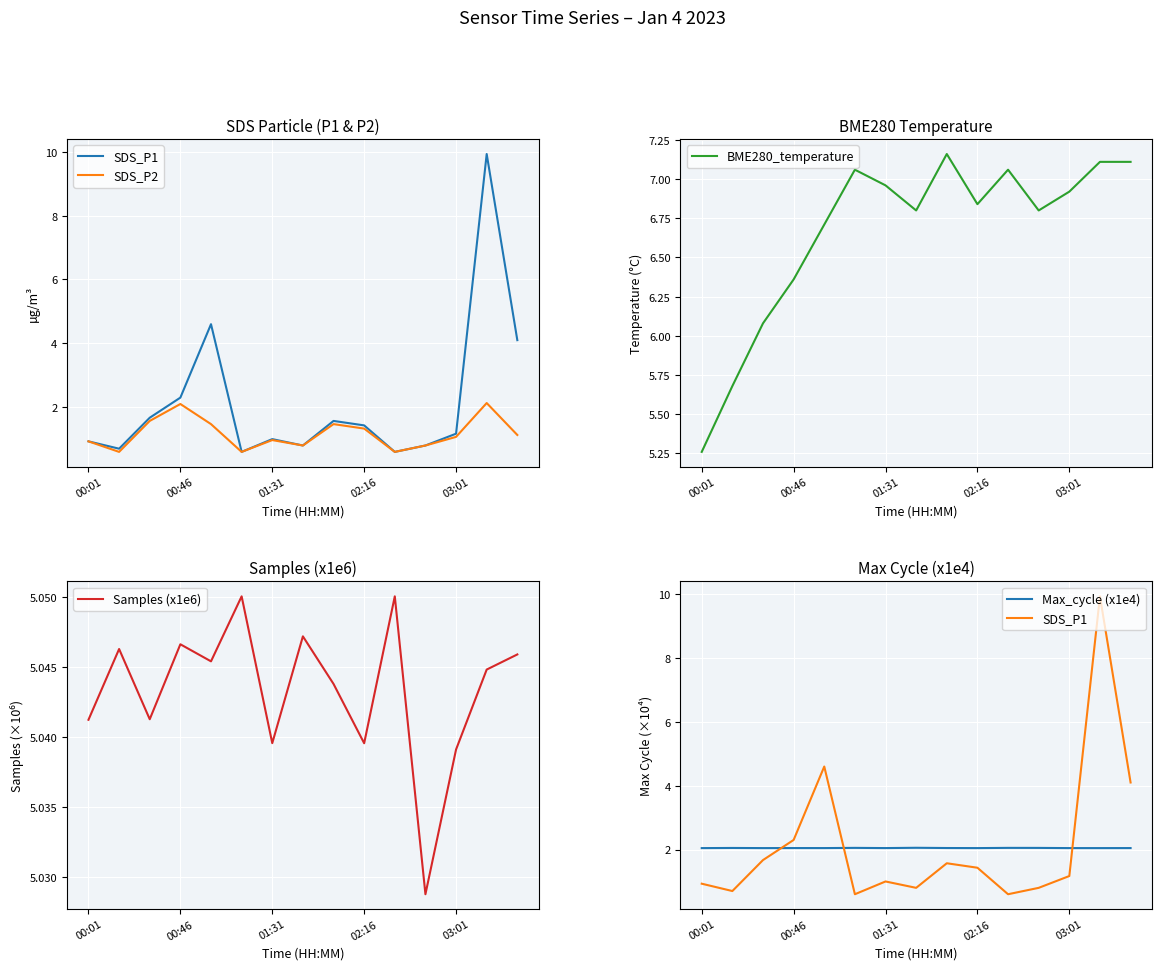

What are all the series names shown in the legend?

SDS_P1, SDS_P2, BME280_temperature, Samples (x1e6), Max_cycle (x1e4)